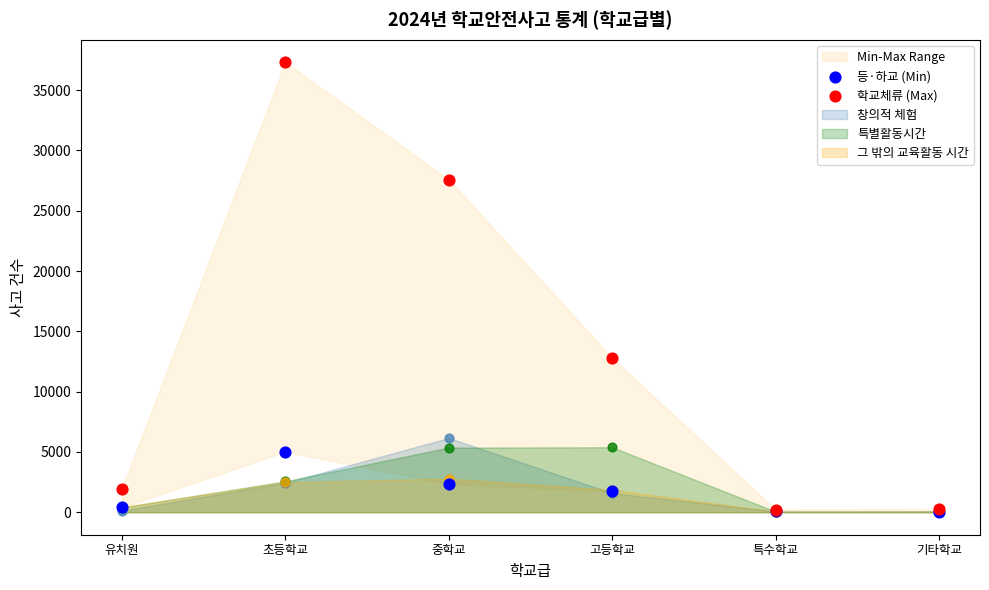

Is the value of 등·하교 (Min) at 고등학교 greater than the value of 학교체류 (Max) at 고등학교?

No